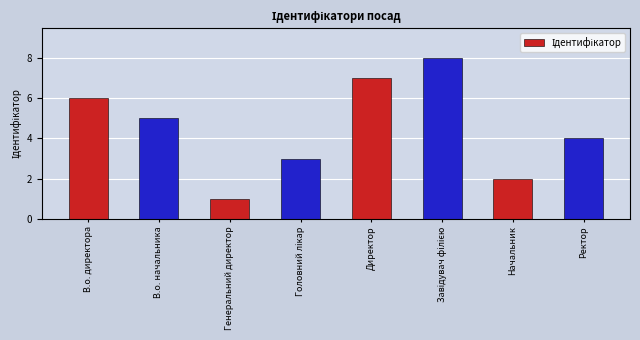

The chart shows a value of 4 at Директор. True or false?

False